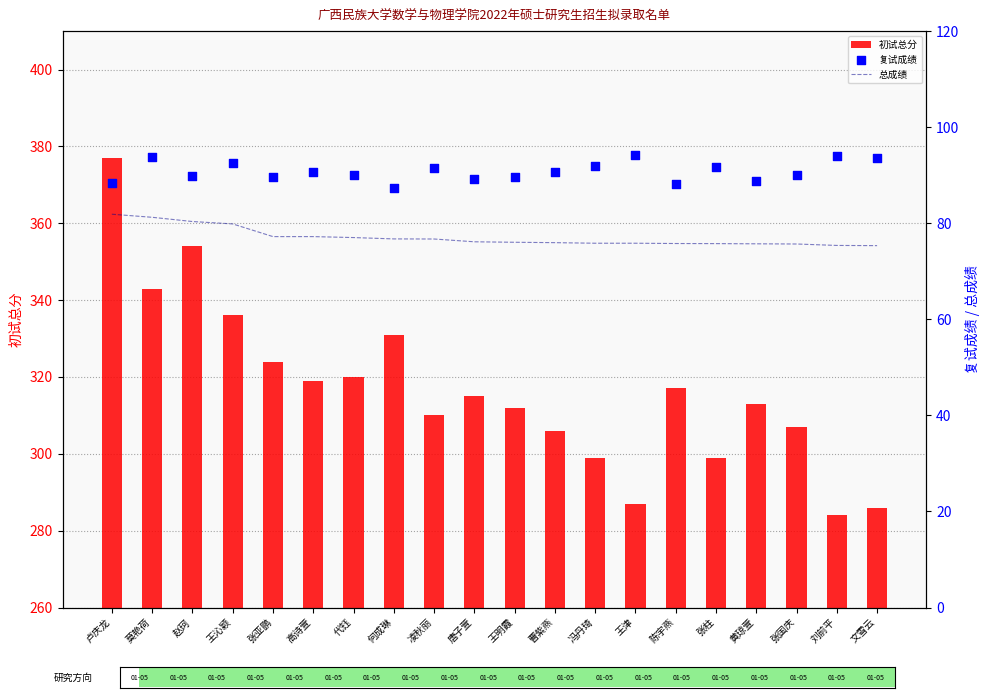

Which series has the widest spread of Y values?

初试总分